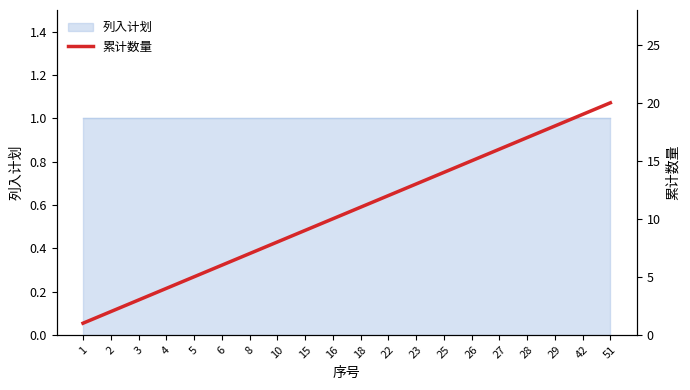

What is the greatest value displayed?

20